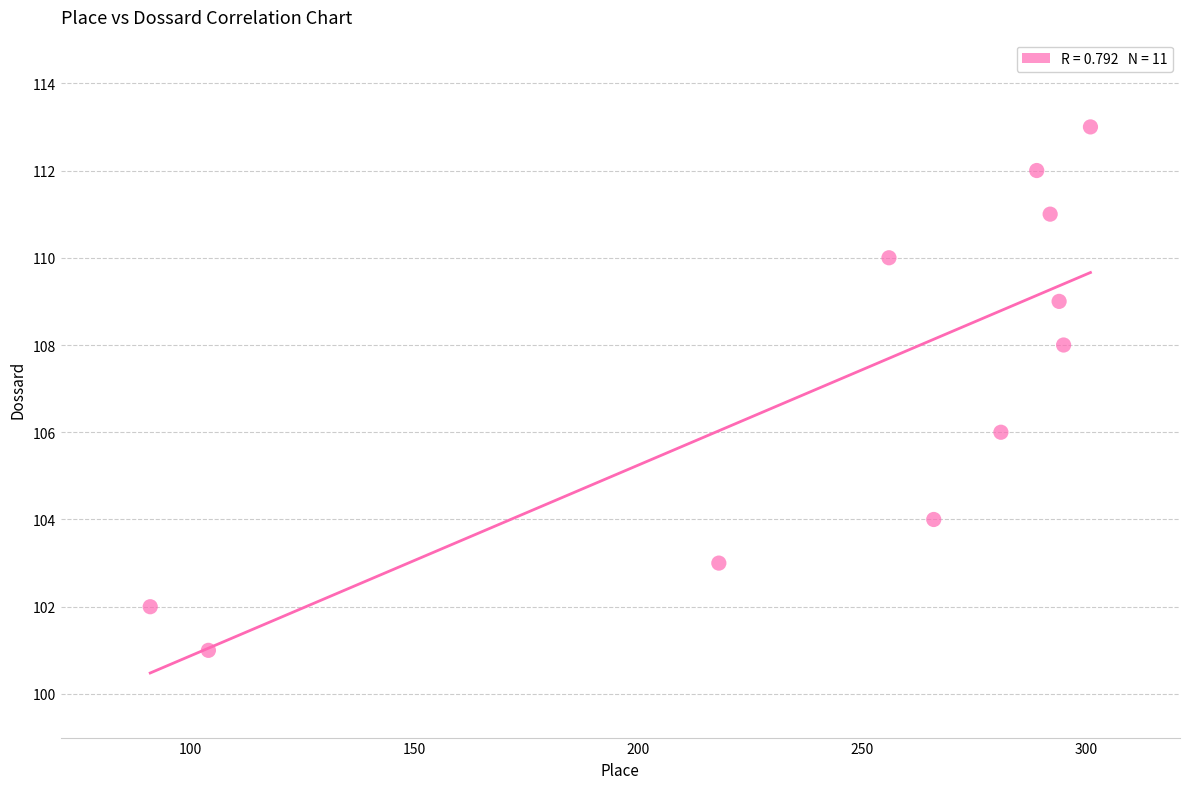

What is the range of X values (max minus min)?

210